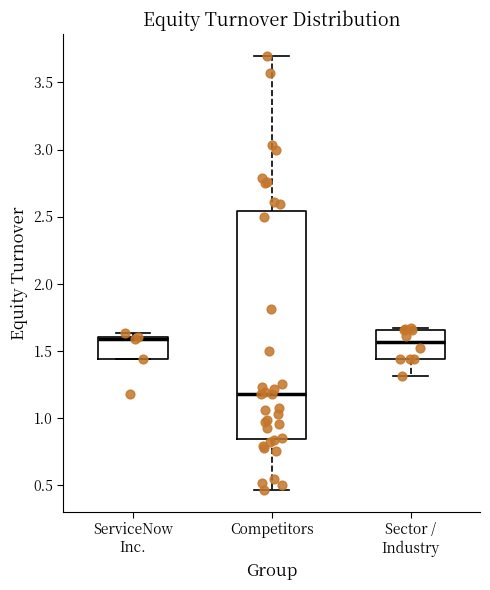

Reading left to right, read every box against the y-axis: the position of its median line, the range the box covers, and the ends of its whiskers. The values are not printed on the chart, so give them approximately, as read against the axis.

ServiceNow Inc.: median 1.60 (drawn on the box's upper edge), box 1.45 to 1.60, whiskers 1.45 to 1.65
Competitors: median 1.20, box 0.85 to 2.55, whiskers 0.45 to 3.70
Sector / Industry: median 1.55, box 1.45 to 1.65, whiskers 1.30 to 1.65 (just above the box's upper edge)